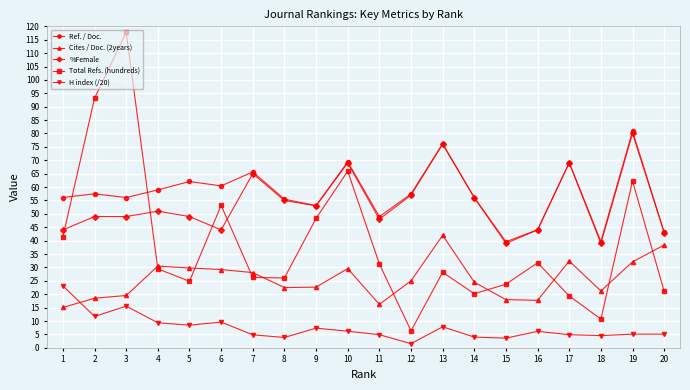

At which category does H index (/20) reach its first local valley?

2